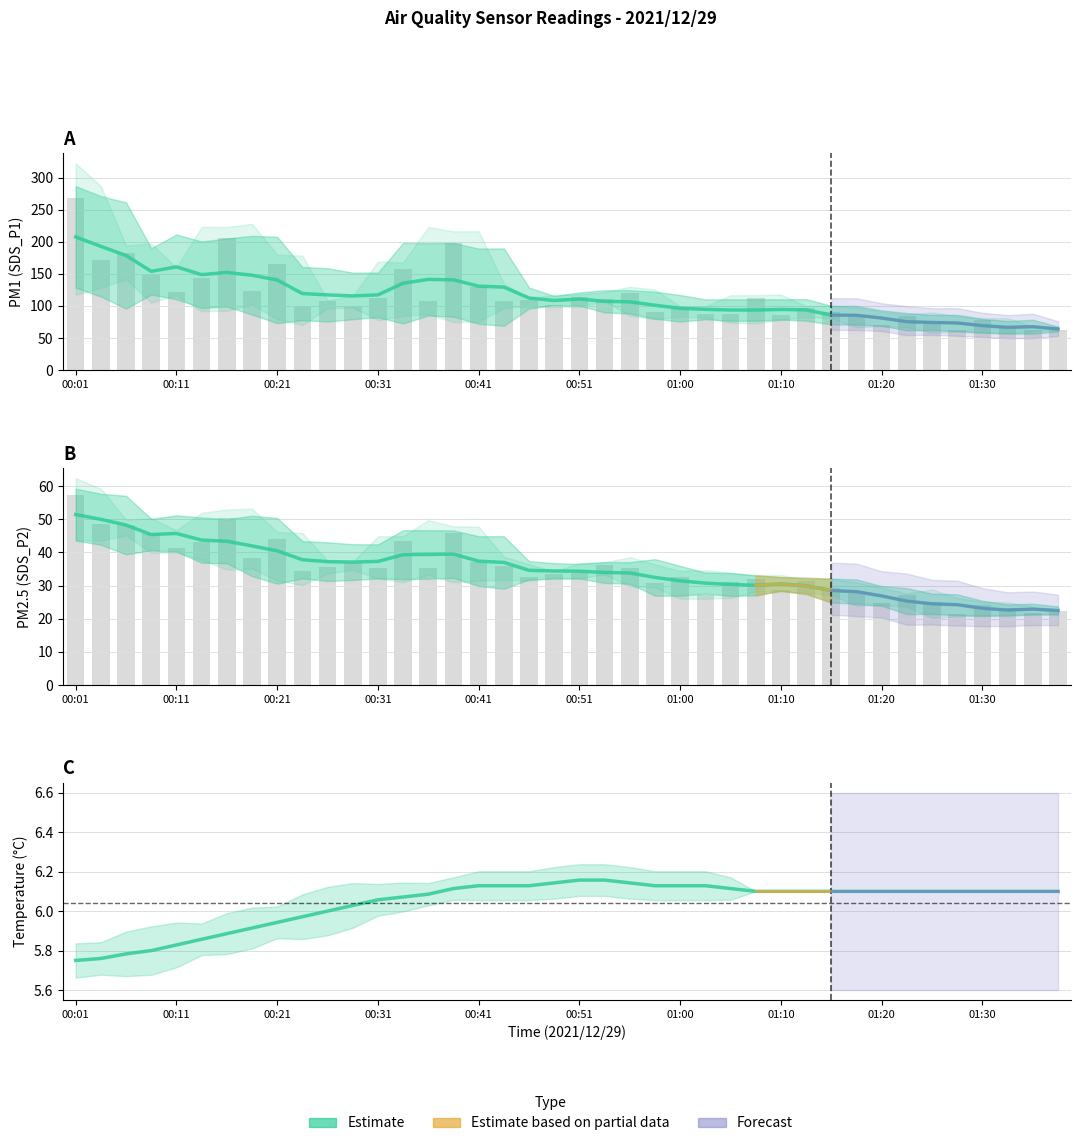

The value of SDS_P2 Estimate at 00:01 is 51.4. True or false?

True